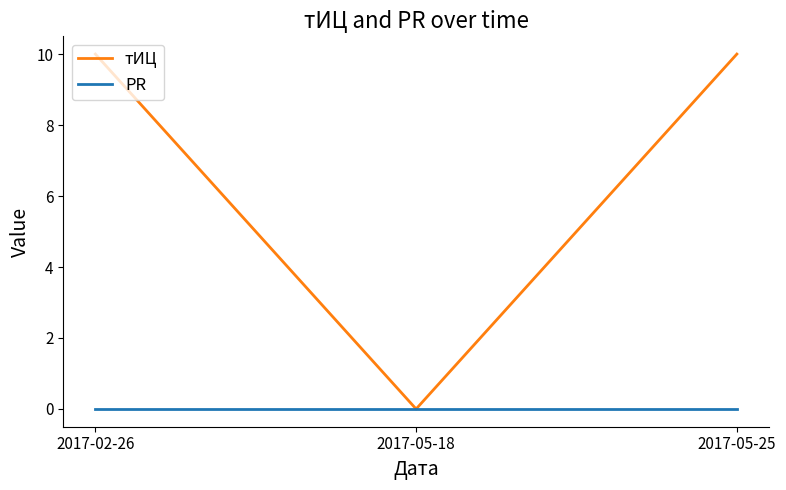

What are all the series names shown in the legend?

тИЦ, PR